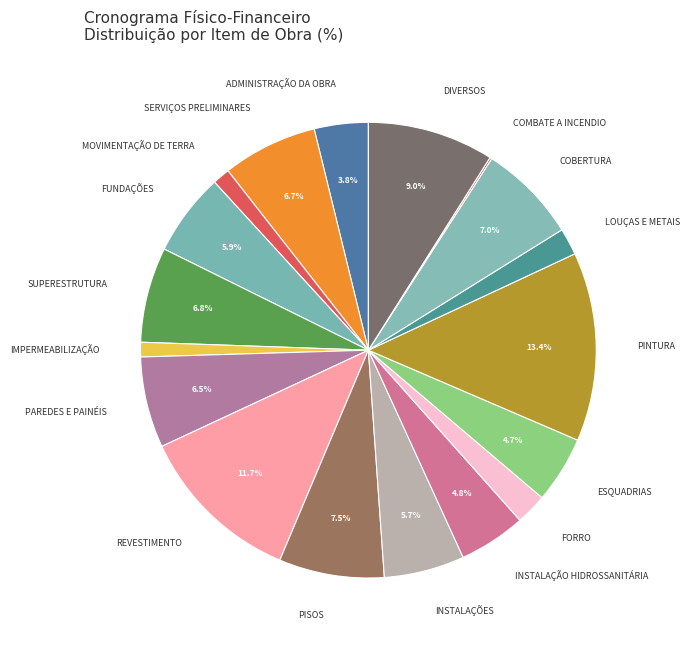

Is it true that MOVIMENTAÇÃO DE TERRA is 11% of the pie?

False